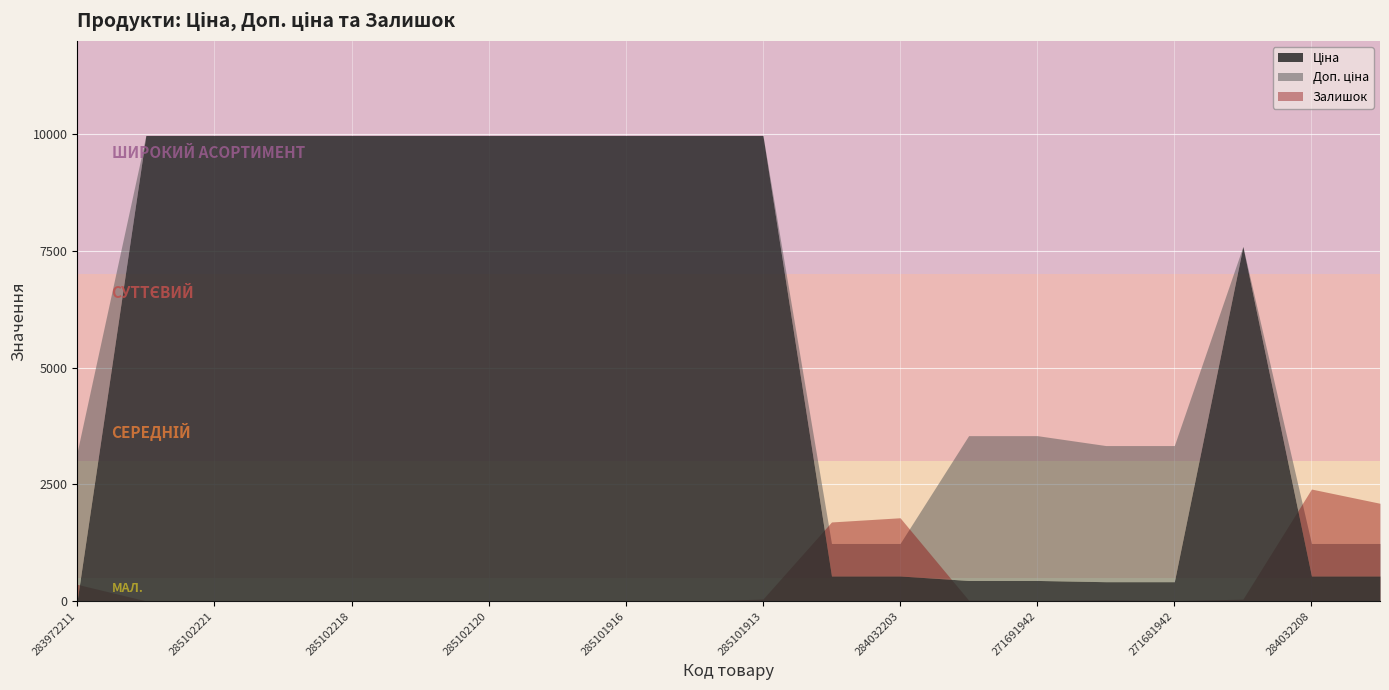

Where is the first local maximum for Залишок?

285102219